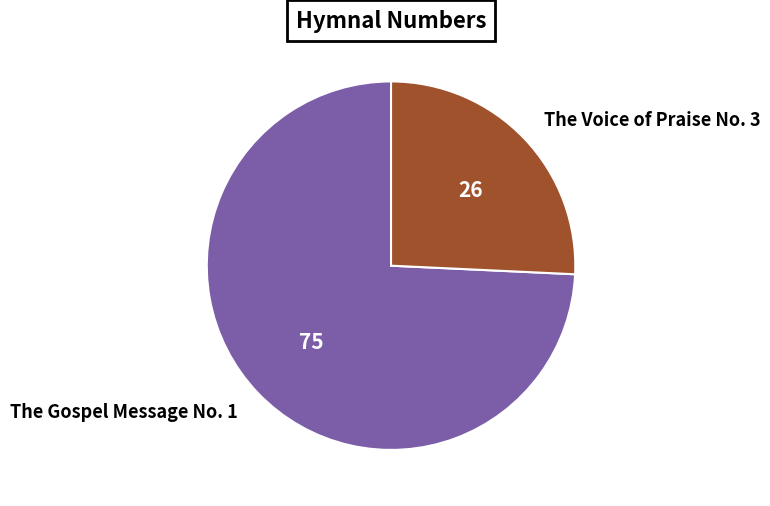

Approximately how many times larger is the value at The Gospel Message No. 1 compared to The Voice of Praise No. 3?

2.9